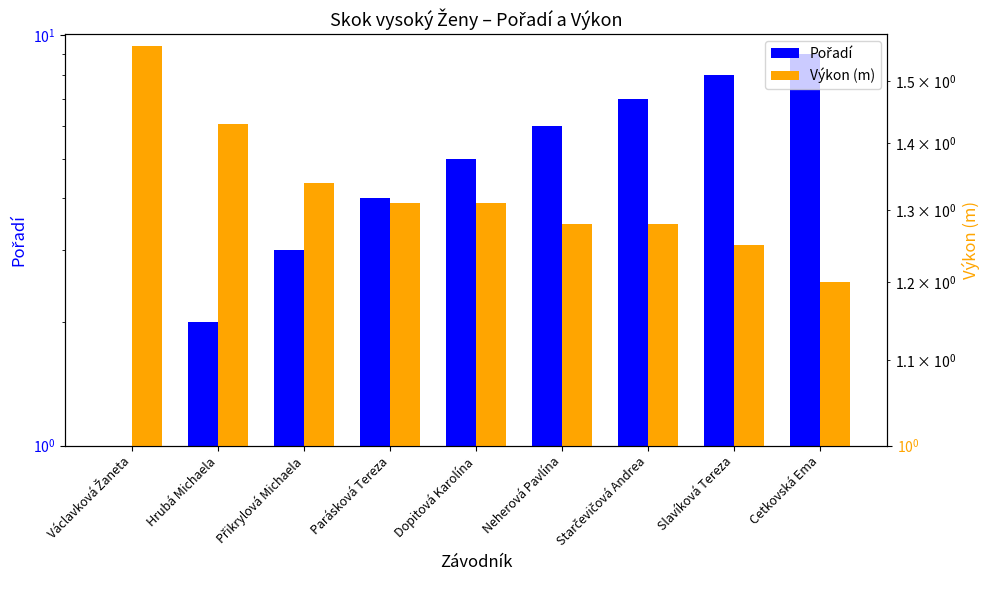

What is the spread (max minus min) of values at Václavková Žaneta?

0.6